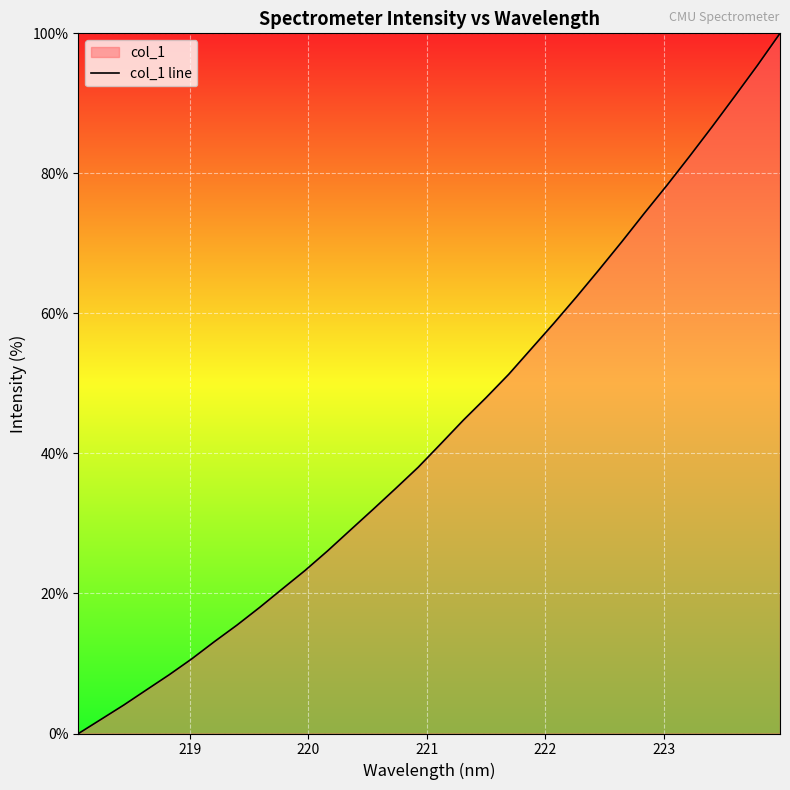

What is the difference between the maximum and minimum values?

100.0